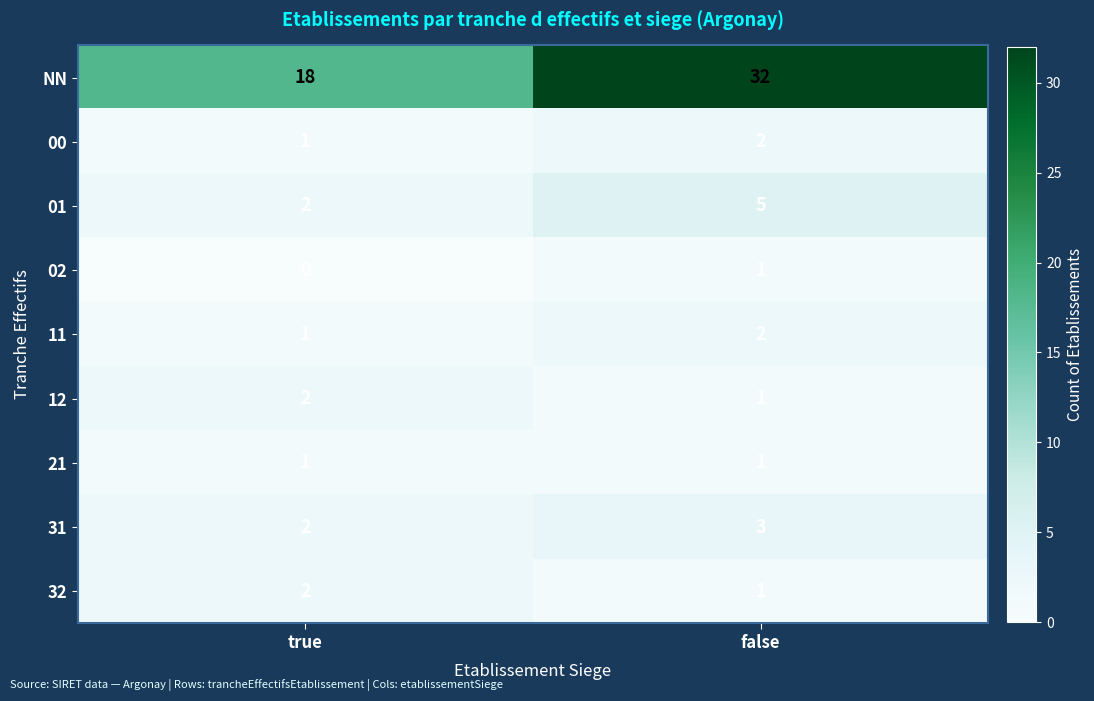

Is it true that 11 equals 3 at false?

False